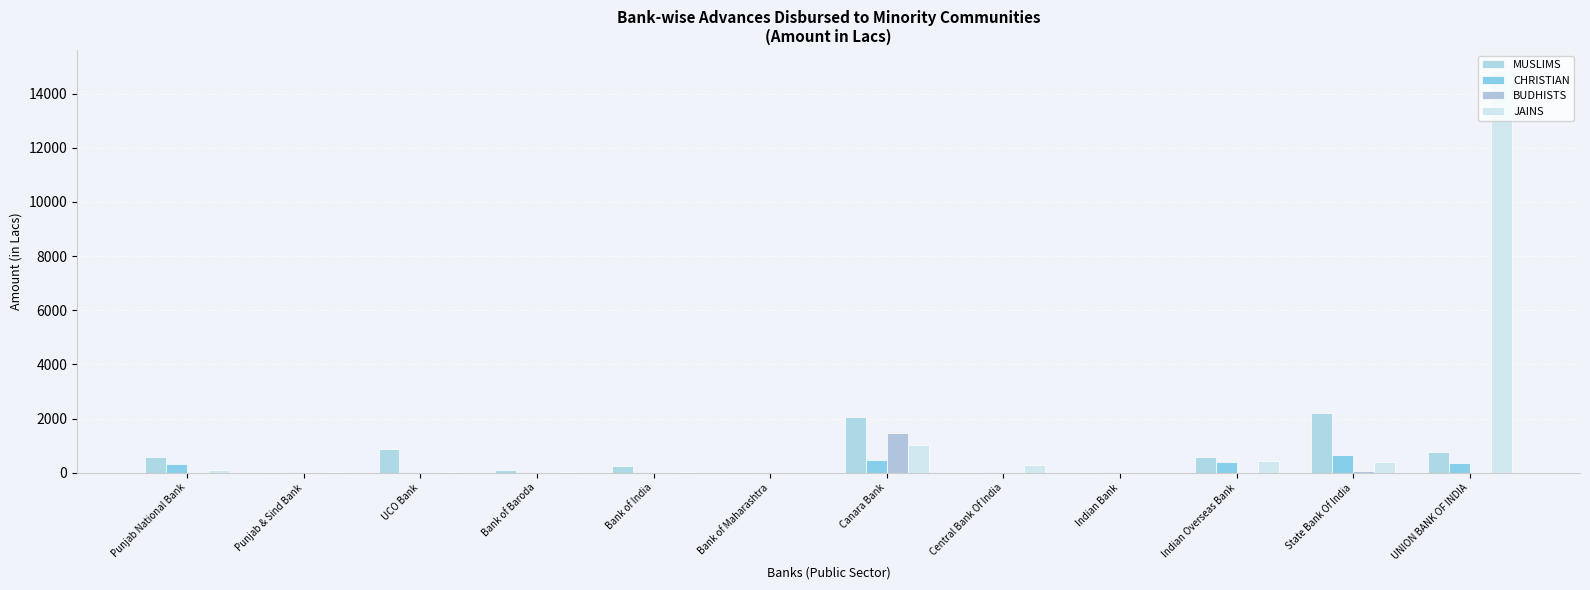

What are all the series names shown in the legend?

MUSLIMS, CHRISTIAN, BUDHISTS, JAINS